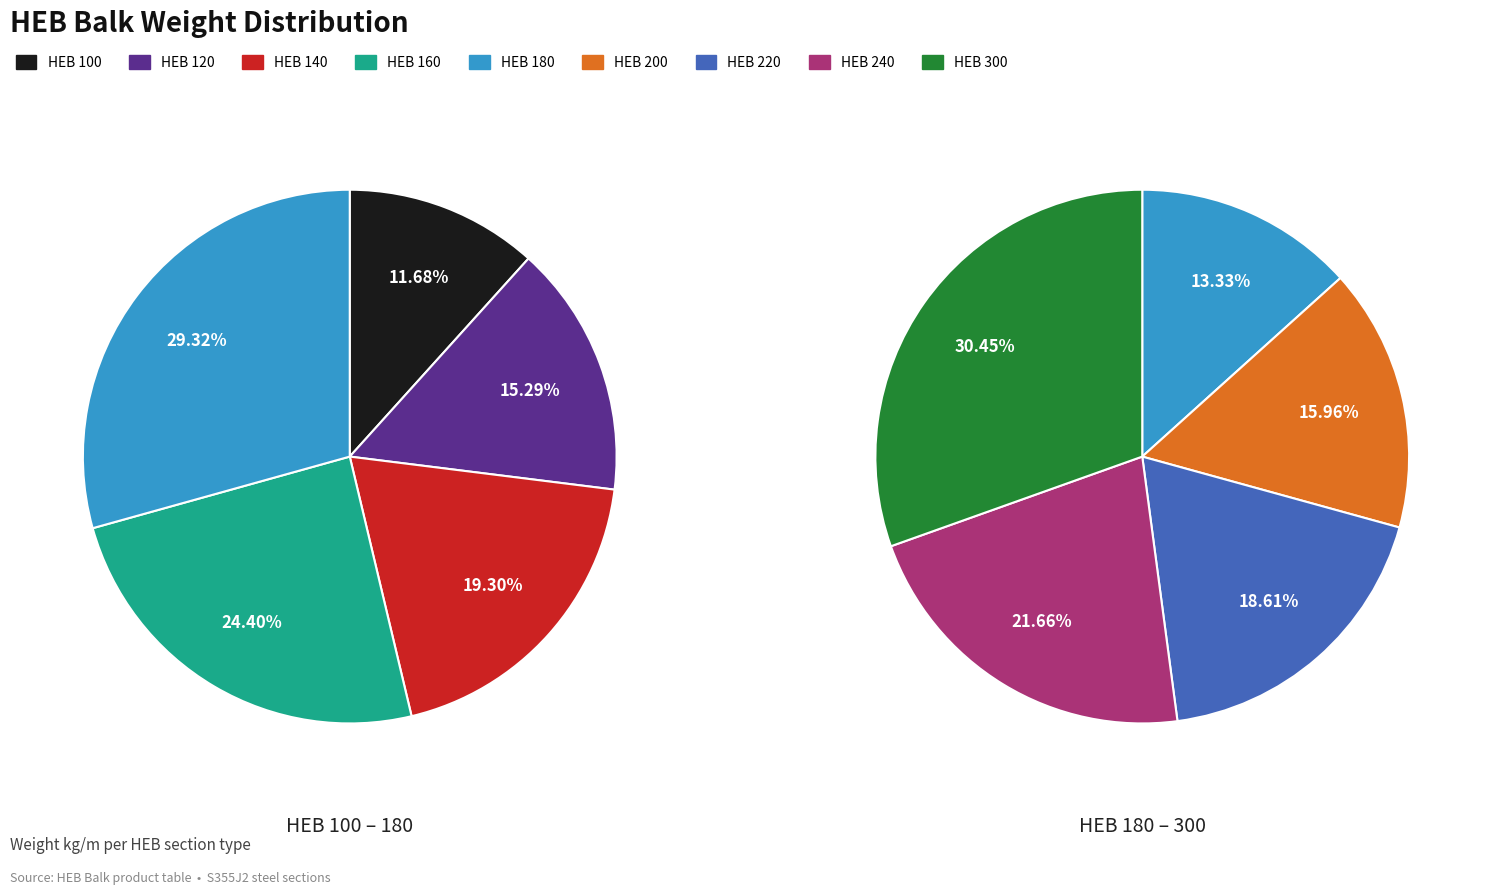

Is it true that HEB 180 is 20% of the pie?

False